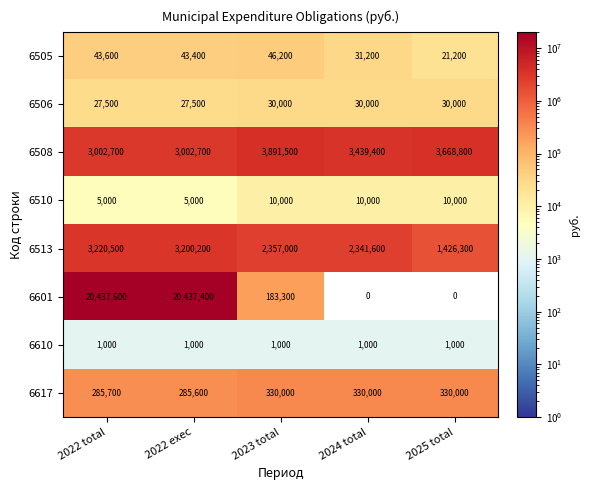

Which category has the highest value across all series?

2022 total